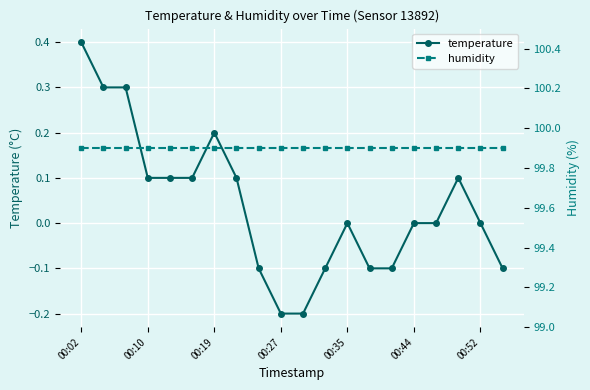

What is the approximate value of temperature at 14?

-0.1